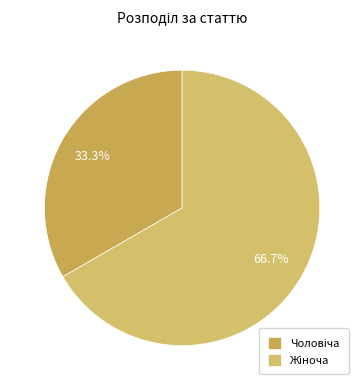

Which category has the biggest portion of the pie?

Жіноча